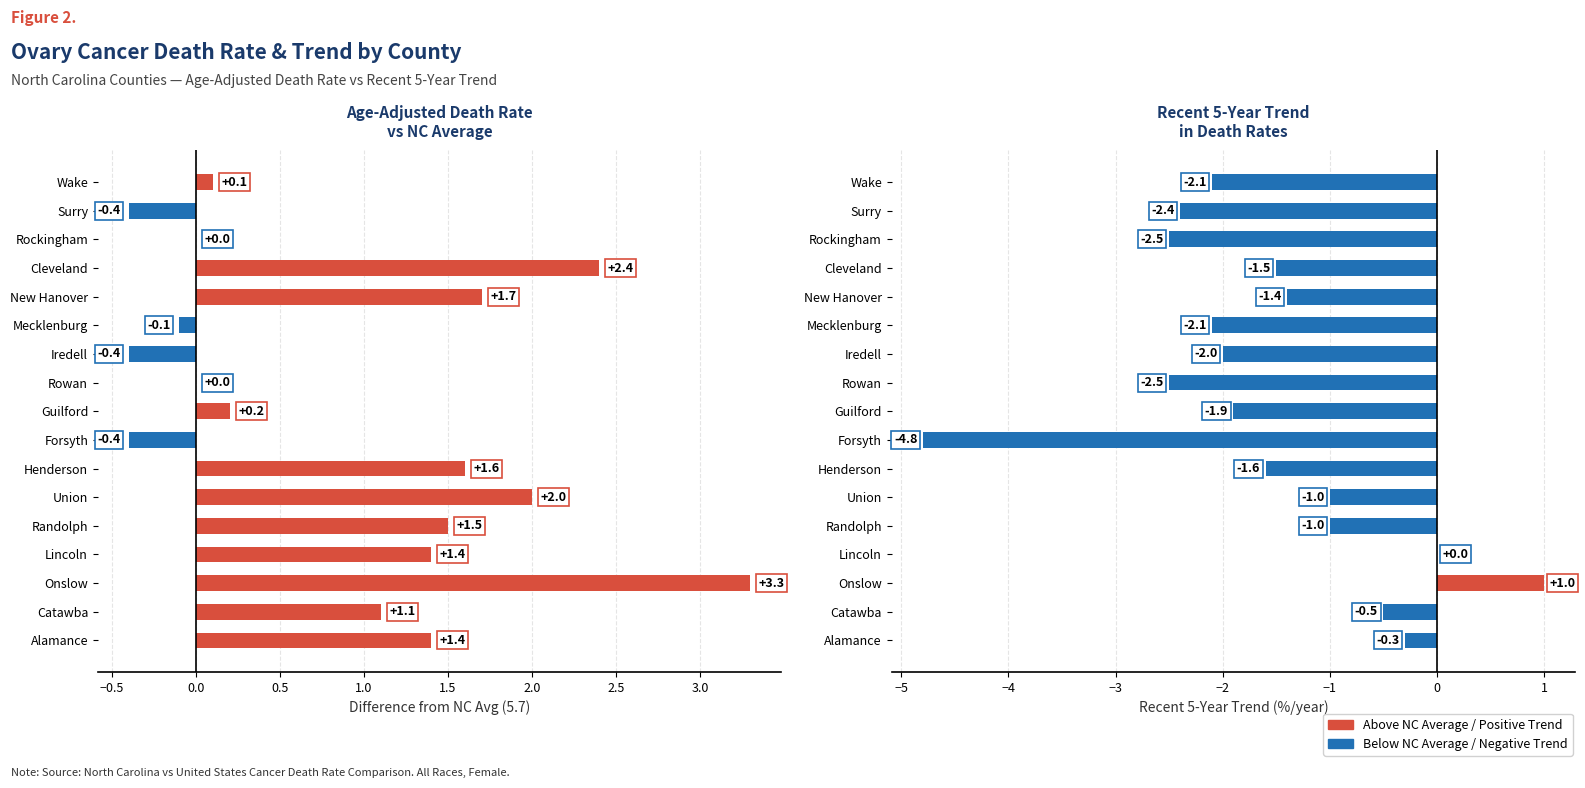

Reading left to right, extract all data points from this chart.

Death Rate Diff from NC Avg: 1.4	1.1	3.3	1.4	1.5	2.0	1.6	-0.4	0.2	0.0	-0.4	-0.1	1.7	2.4	0.0	-0.4	0.1
Recent 5-Year Trend: -0.3	-0.5	1.0	0.0	-1.0	-1.0	-1.6	-4.8	-1.9	-2.5	-2.0	-2.1	-1.4	-1.5	-2.5	-2.4	-2.1